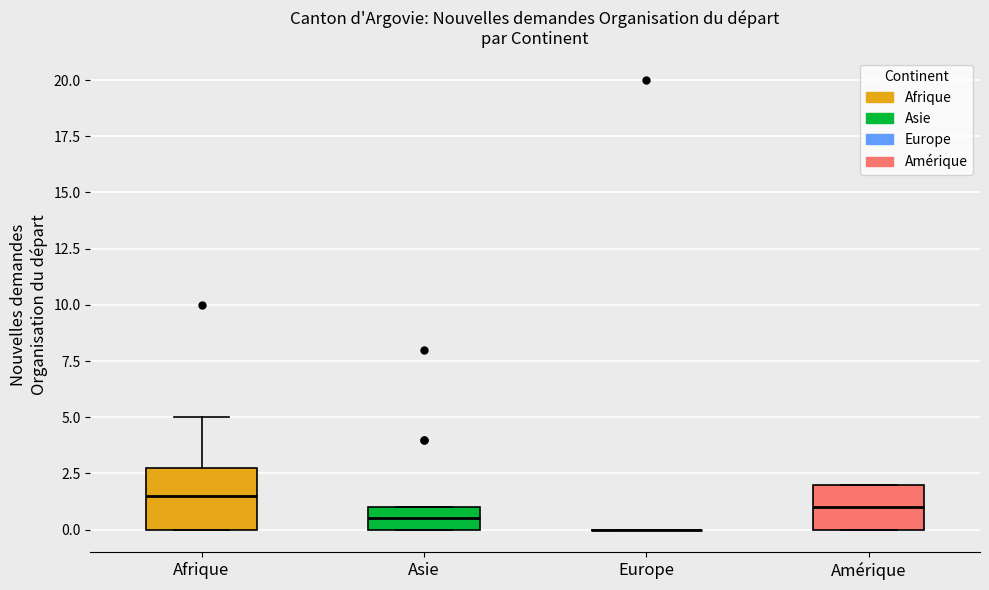

Comparing the boxes themselves (not the whiskers), which one is the tallest?

Afrique